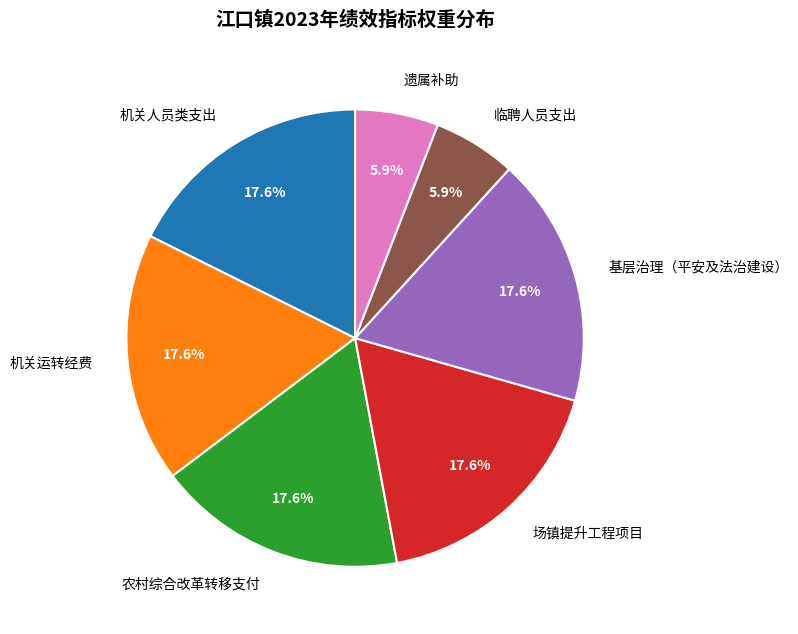

What percentage is the 机关人员类支出 slice, to the nearest percent?

18%